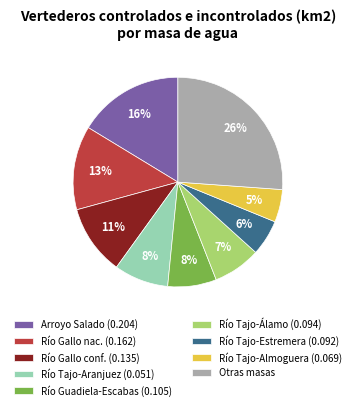

Which category has the biggest portion of the pie?

Otras masas